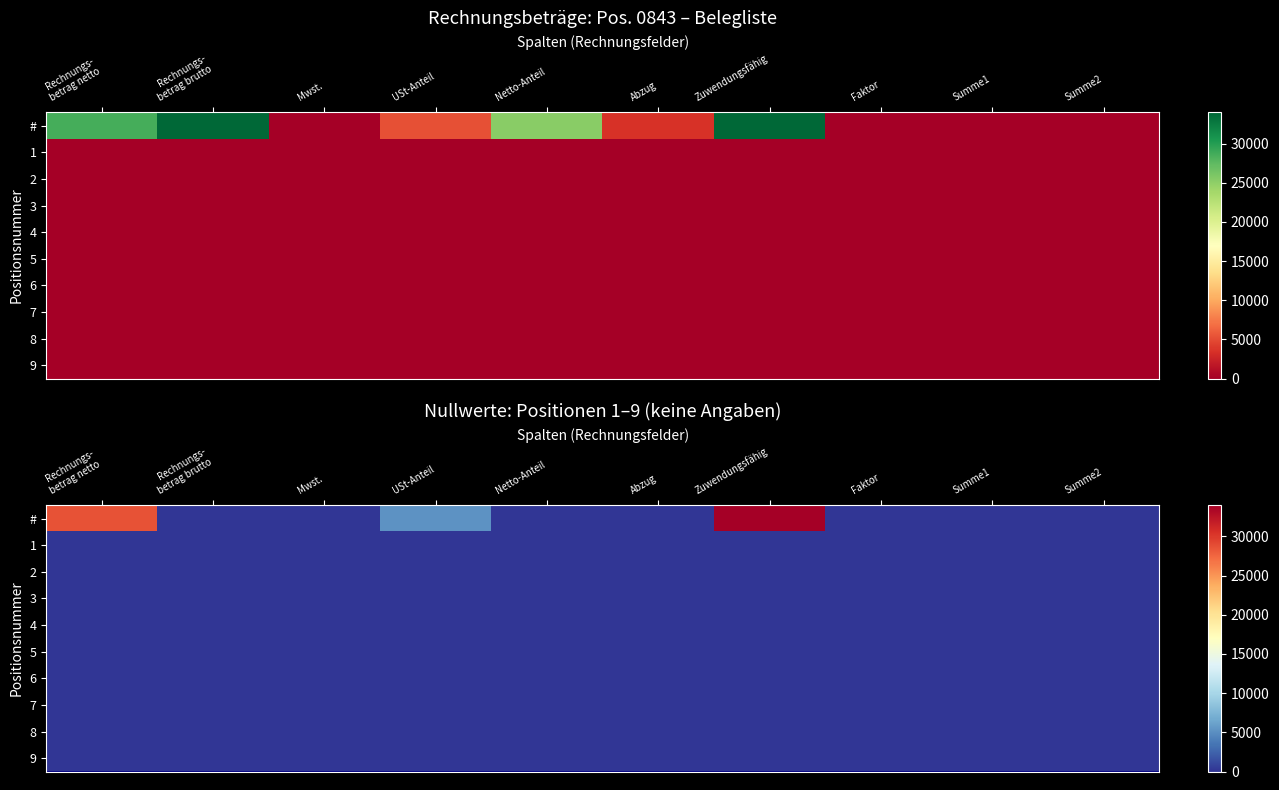

Is the value of # at Summe2 greater than the value of 6 at Netto-Anteil?

No